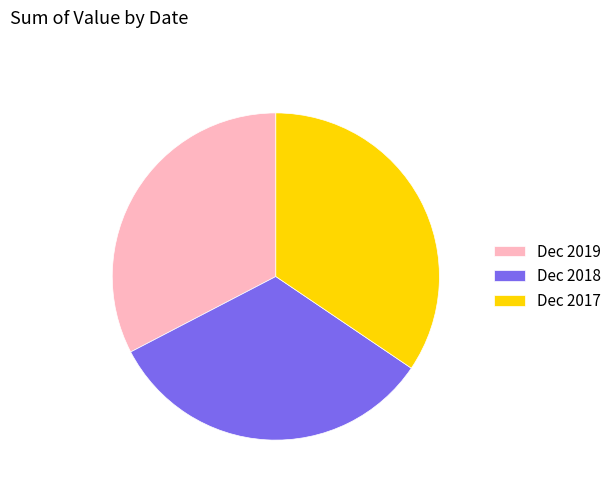

Is there any slice that represents more than half of the pie?

No